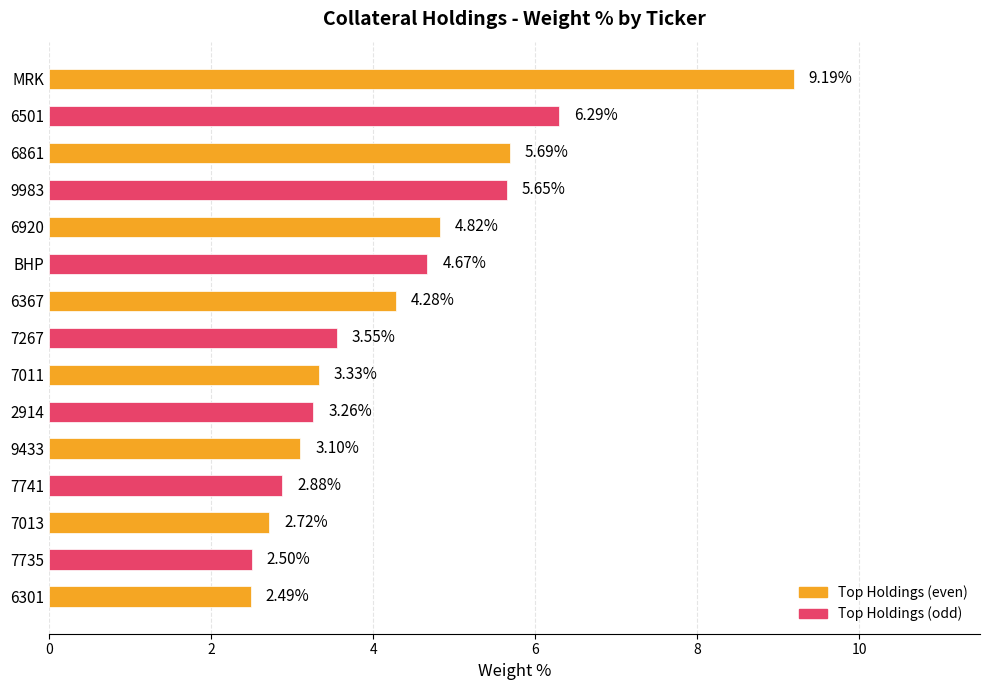

Which has a higher value, 9983 or 6301?

9983